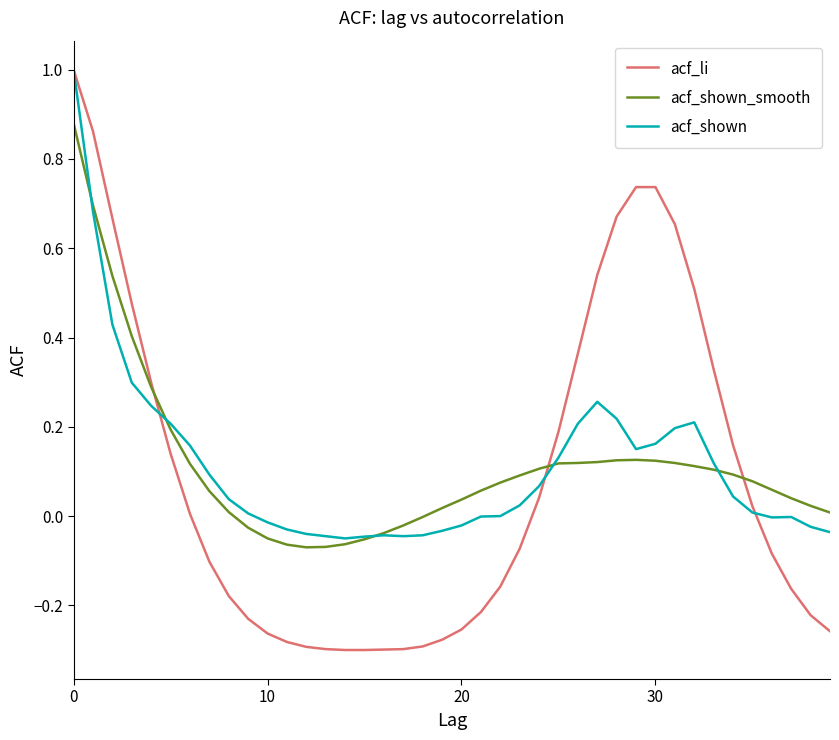

What is the highest value of the acf_shown series?

1.0